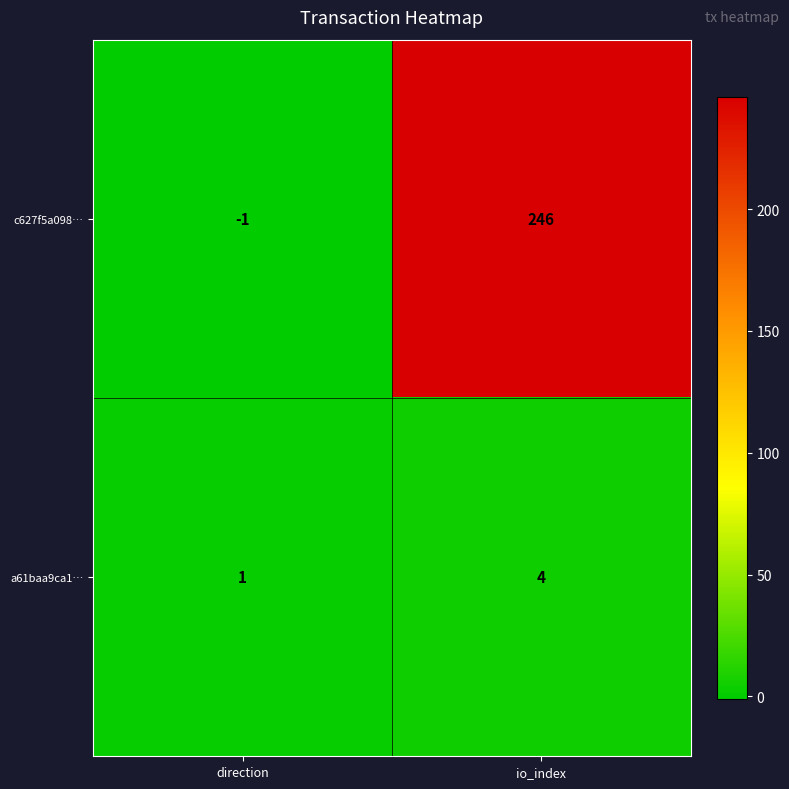

What is the sum of the c627f5a098… values at direction and io_index?

245